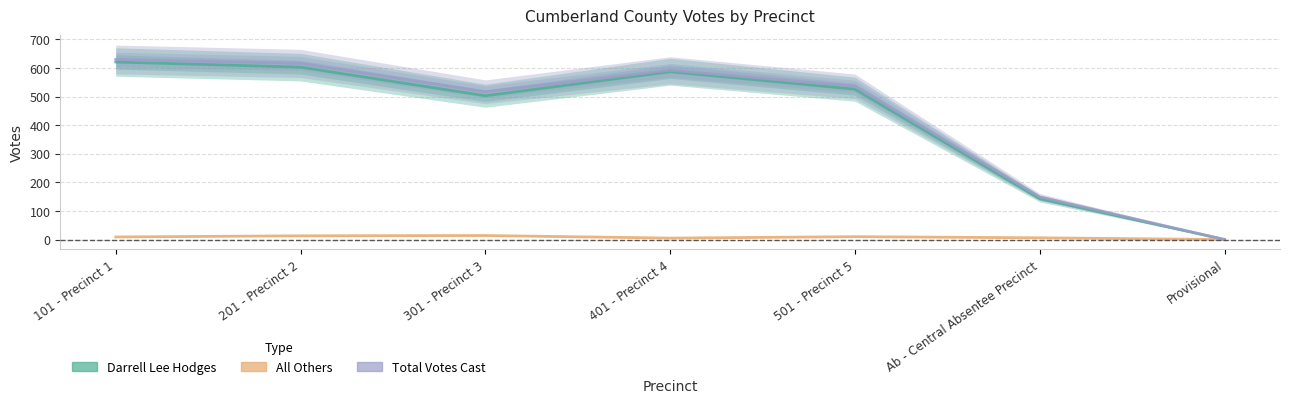

At how many categories does at least one series exceed 103?

6